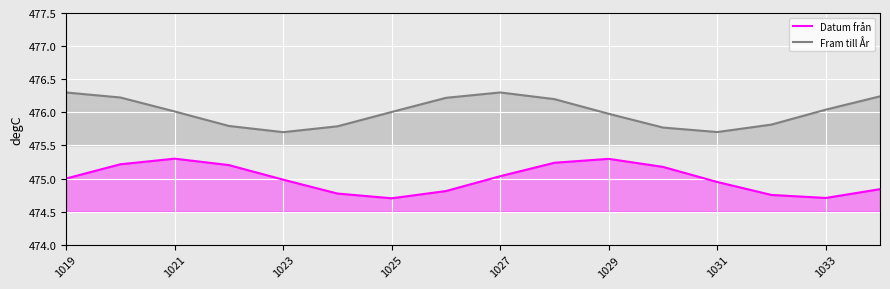

What is the total value across all series at 1027?

951.3